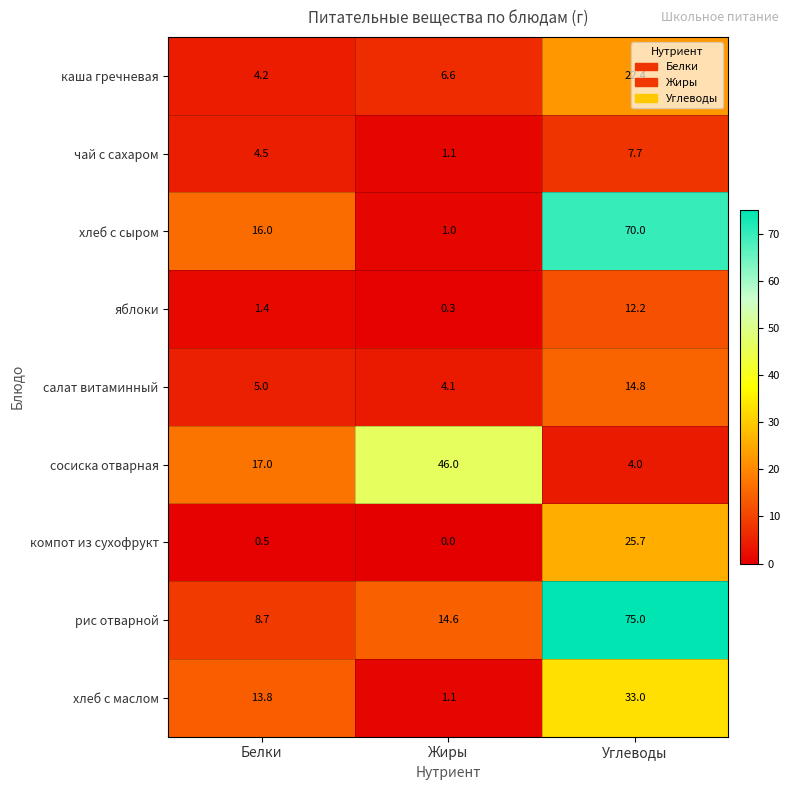

Count the number of data series in this chart.

9